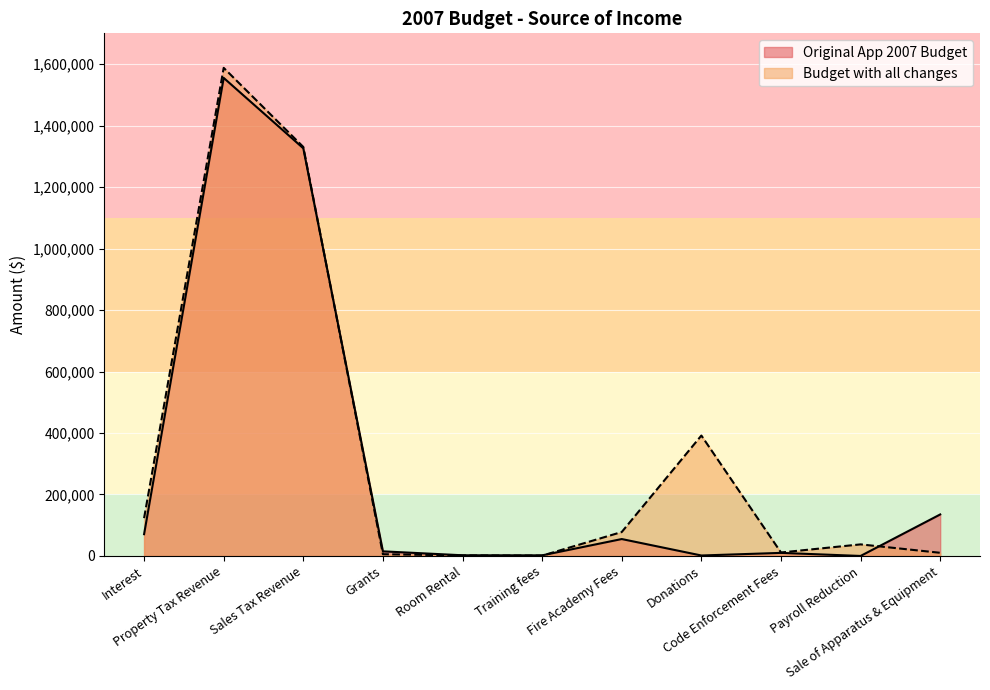

Is the value of Original App 2007 Budget at Grants greater than the value of Budget with all changes at Payroll Reduction?

No